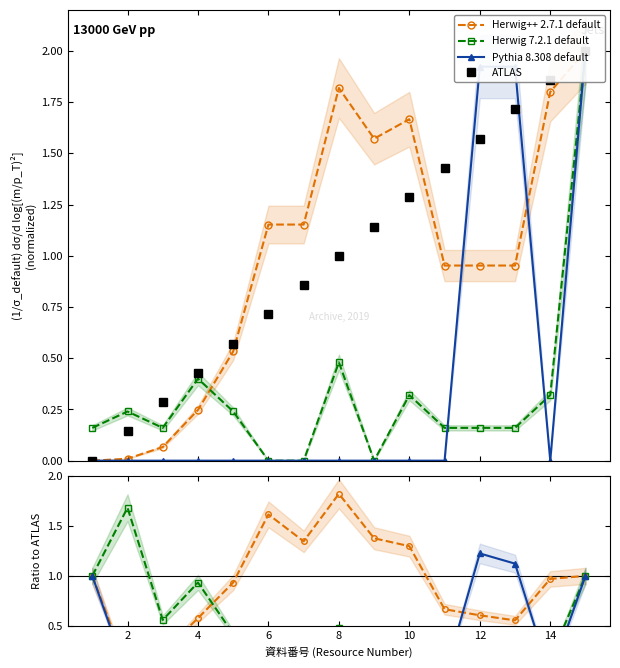

Which series has the widest spread of values?

ATLAS